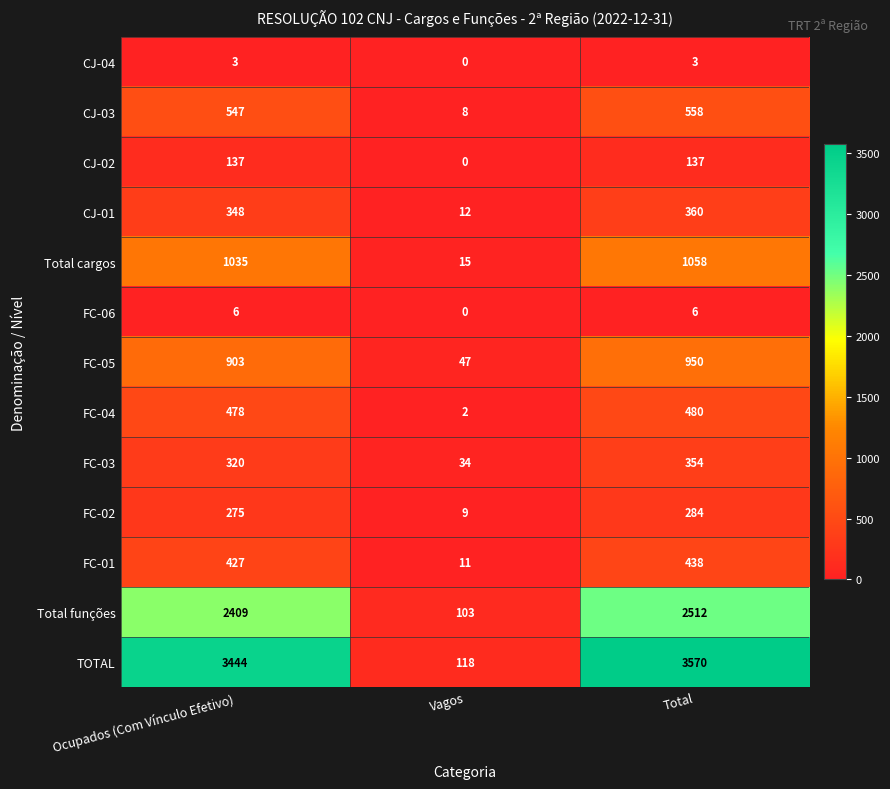

What is the difference between the Total funções values at Total and Ocupados (Com Vínculo Efetivo)?

103